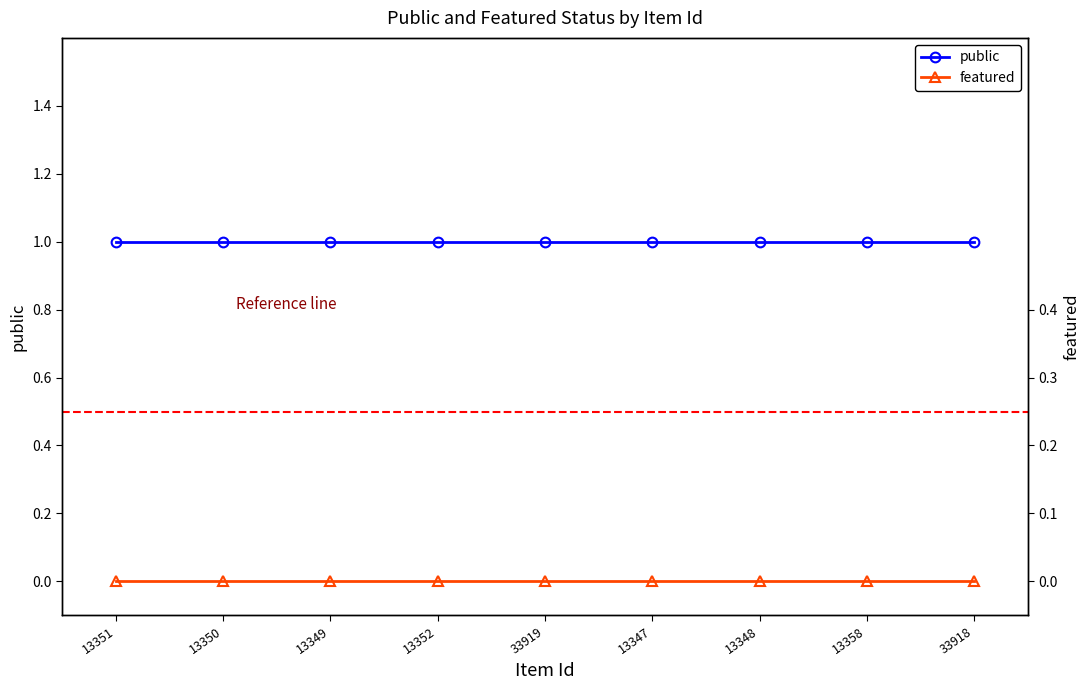

Where is featured nearest to the value 0?

13351